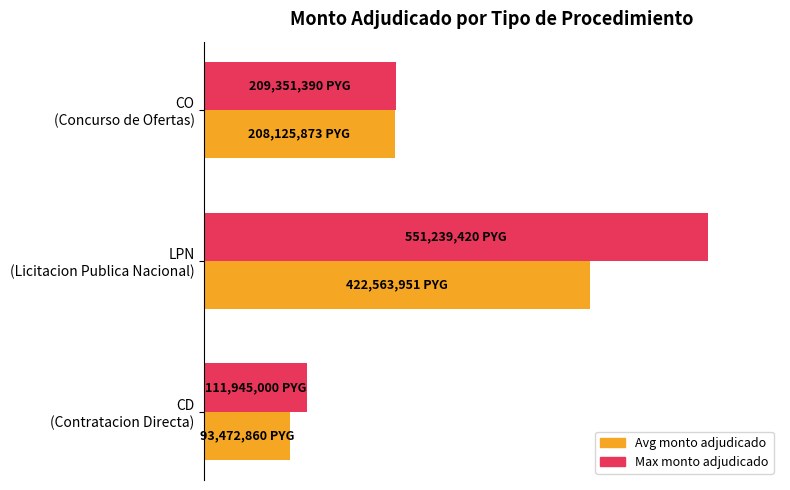

Reading left to right, extract all data points from this chart.

Max monto adjudicado: 111945000	551239420	209351390
Avg monto adjudicado: 93472860	422563951	208125873